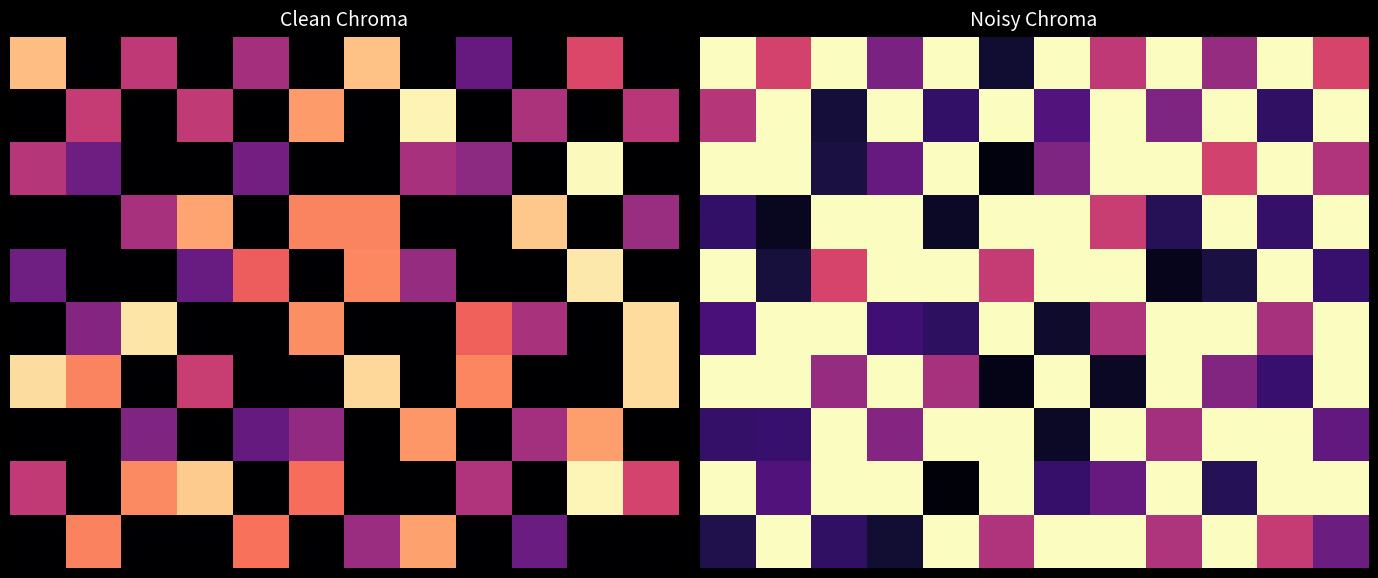

Which has a higher value, 3 or 7?

7